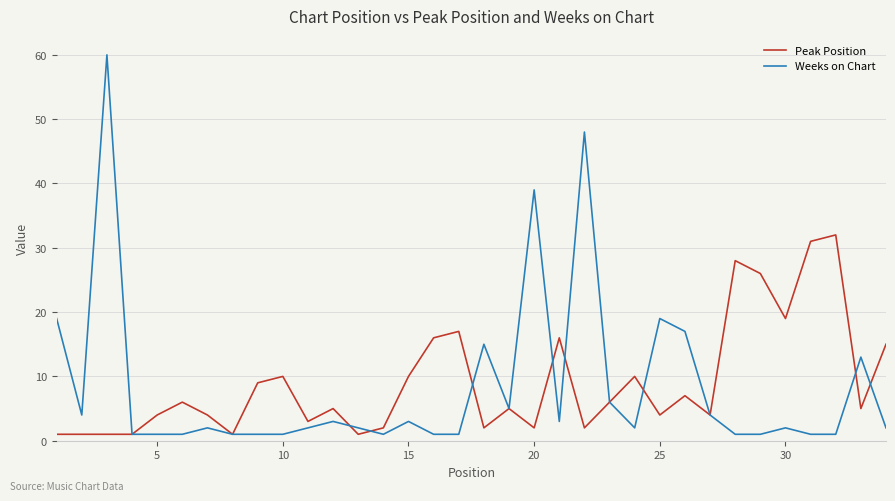

Is this an area chart (filled region under the line)?

No